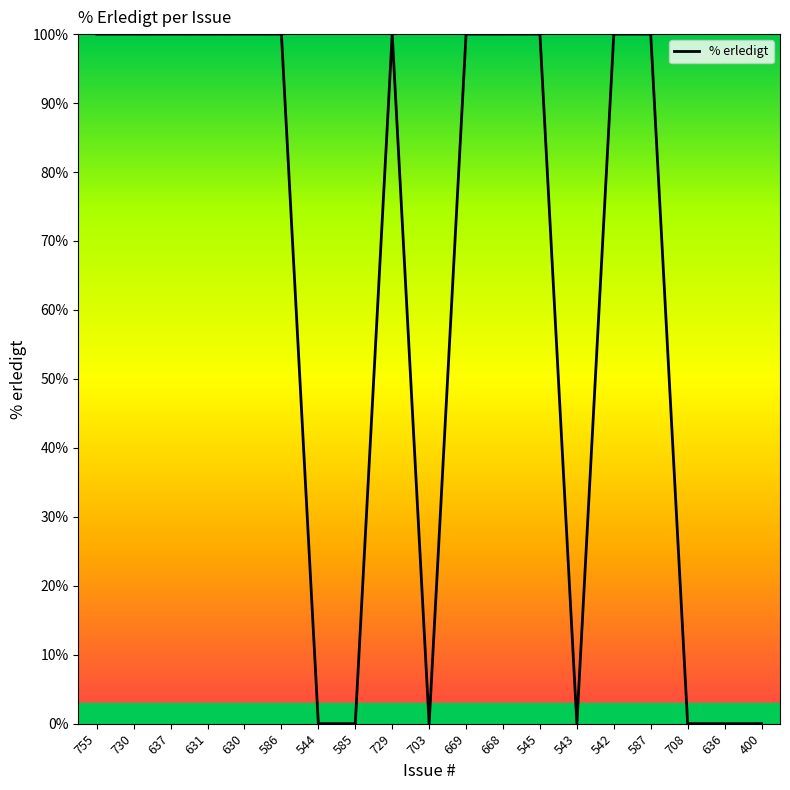

Between 636 and 637, which is larger?

637